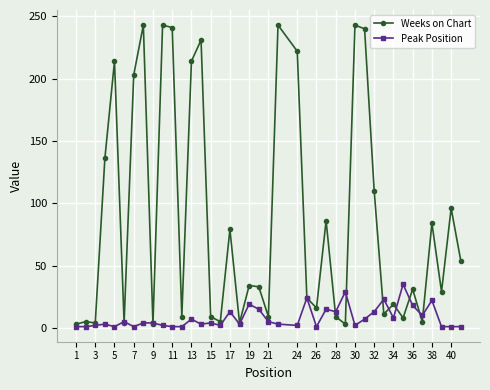

True or false: Weeks on Chart has more than 2 points higher than both neighbors.

True